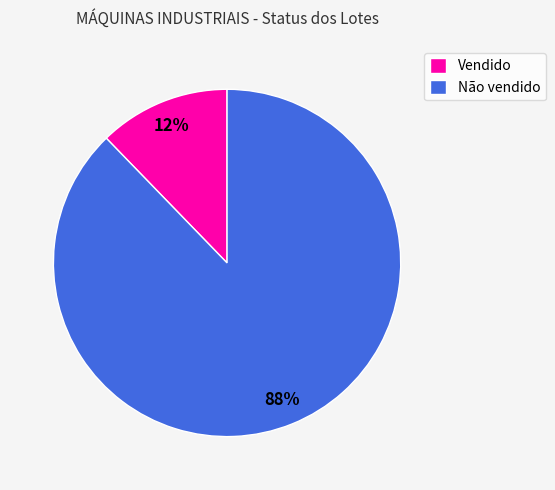

Which slice is the largest?

Não vendido